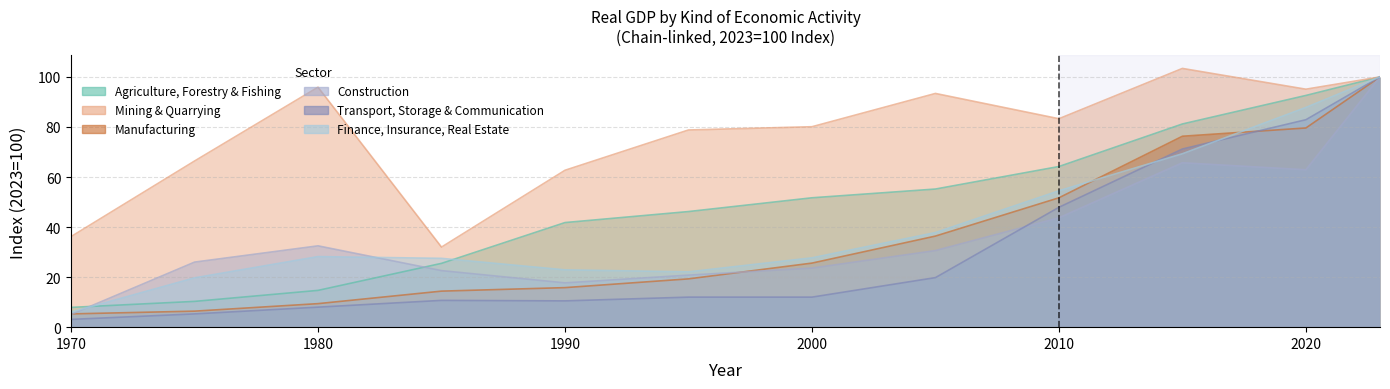

What is the difference between the maximum and minimum values in the Agriculture, Forestry & Fishing series?

92.1